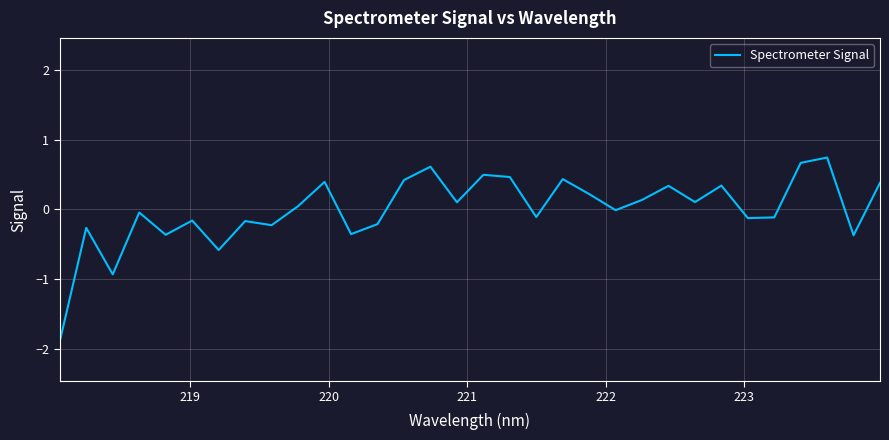

What is the minimum value shown in the chart?

-1.9